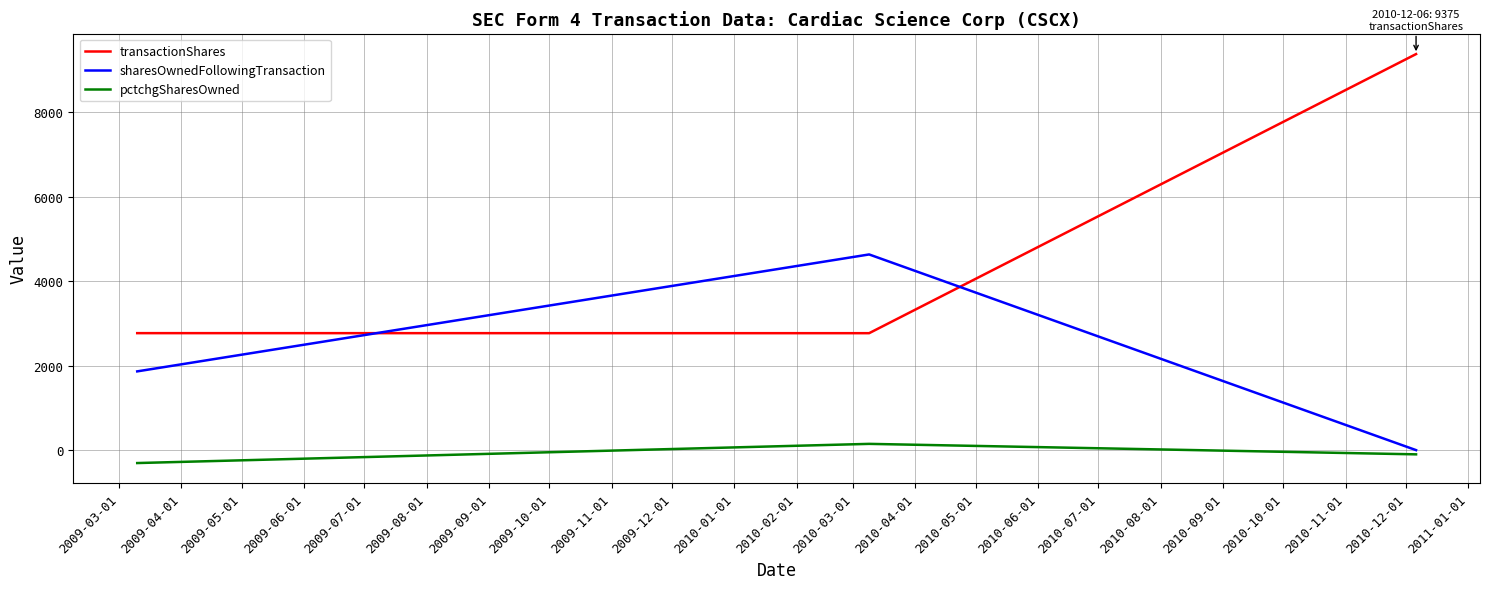

What is the difference between the maximum and minimum values in the transactionShares series?

6607